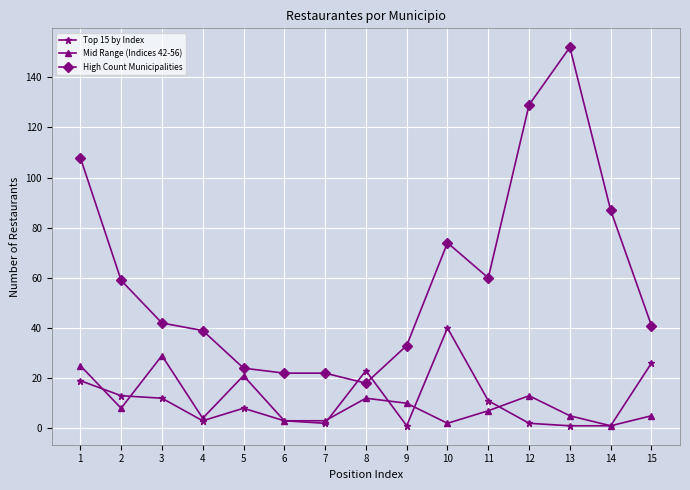

Does the chart display data point markers on the line(s)?

Yes